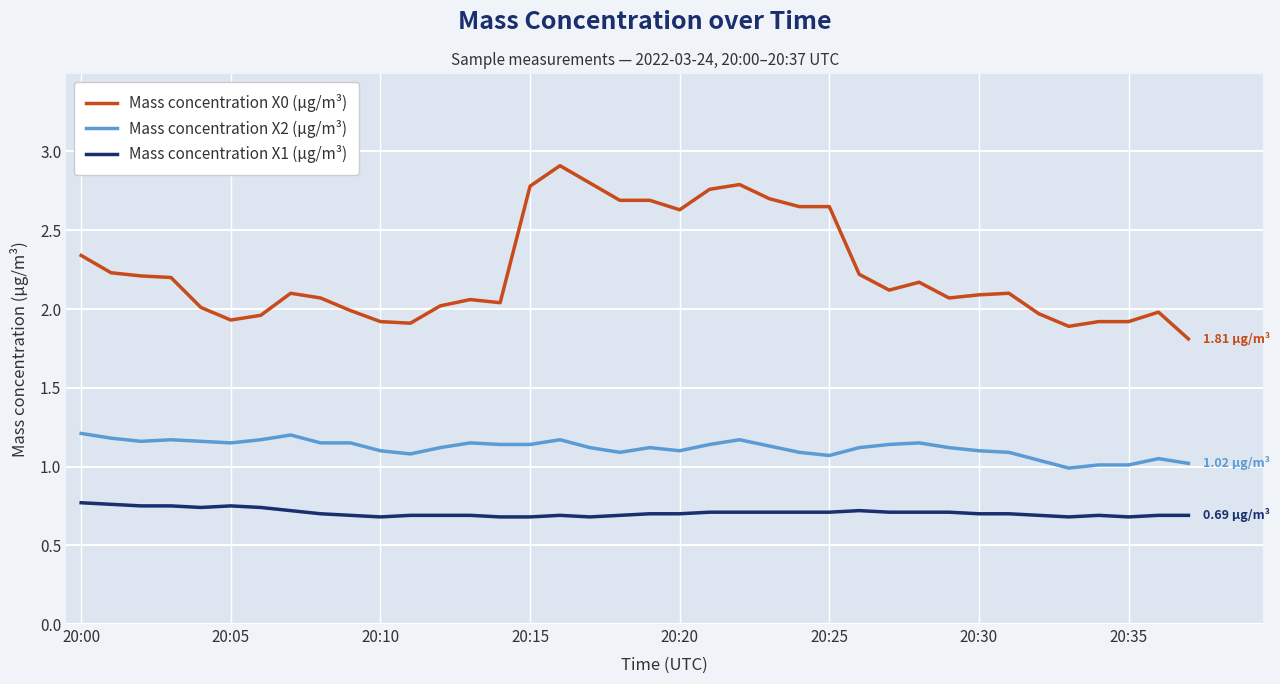

Which series has the widest spread of values?

Mass concentration X0 (μg/m³)